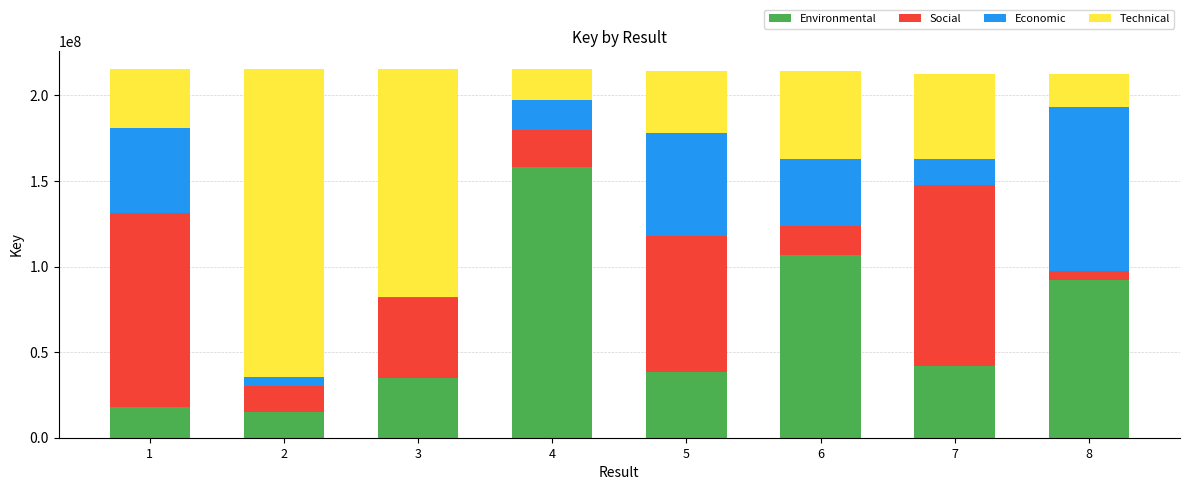

How many data points in Environmental are less than 41884306?

4